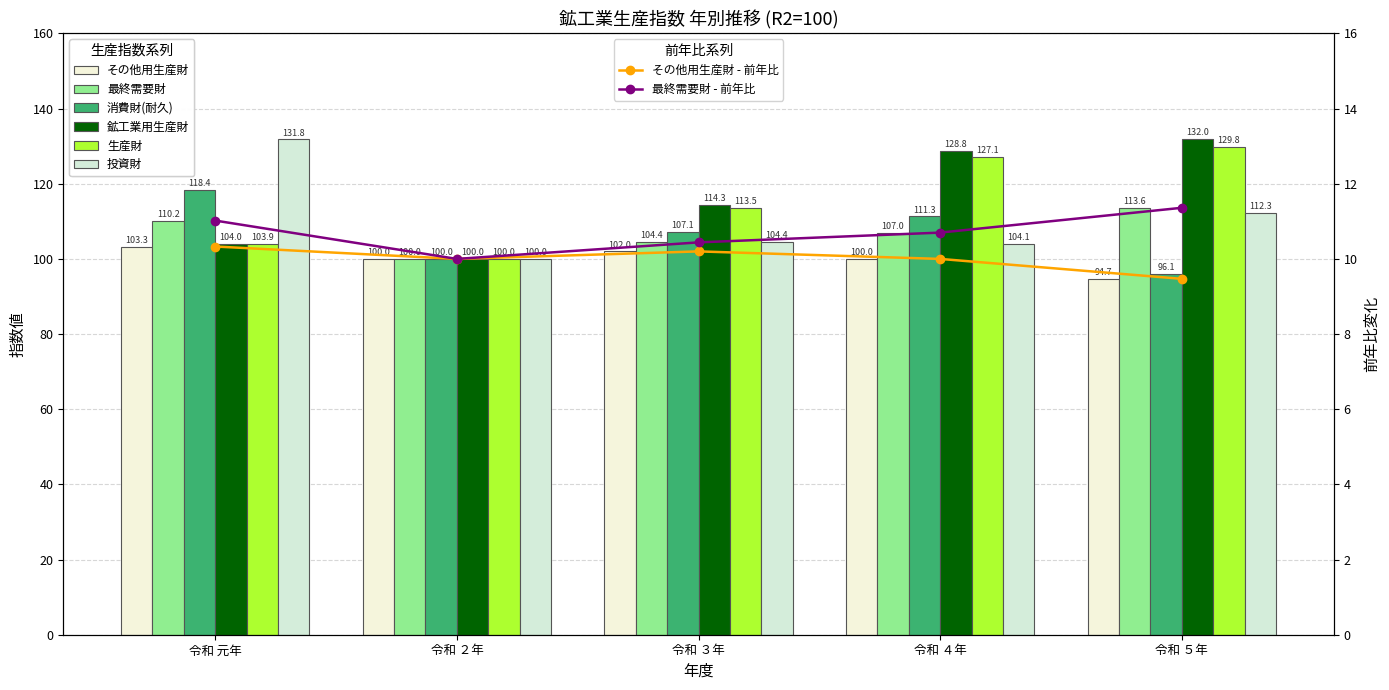

How many values in the 最終需要財 series exceed 107?

2